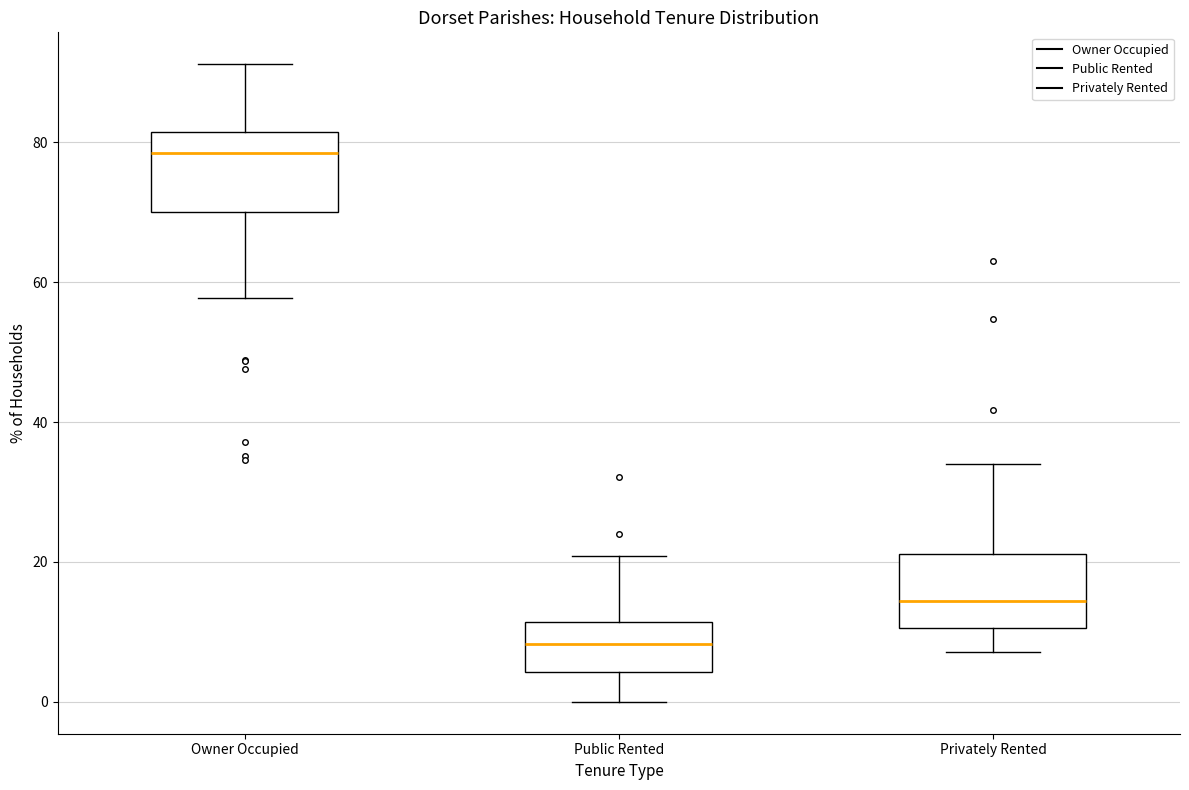

Reading left to right, transcribe this box plot: for each box, give where its median line is, the range the box spans, and where its two whiskers end, as read against the y-axis. The values are not printed on the chart, so give them approximately, as read against the axis.

Owner Occupied: median 78, box 70 to 82, whiskers 58 to 92
Public Rented: median 8, box 4 to 12, whiskers 0 to 20
Privately Rented: median 14, box 10 to 22, whiskers 8 to 34